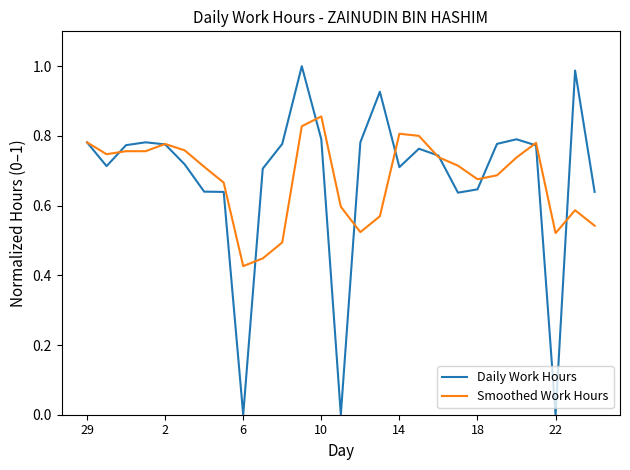

Rank the series by their maximum value, from highest to lowest.

Daily Work Hours, Smoothed Work Hours